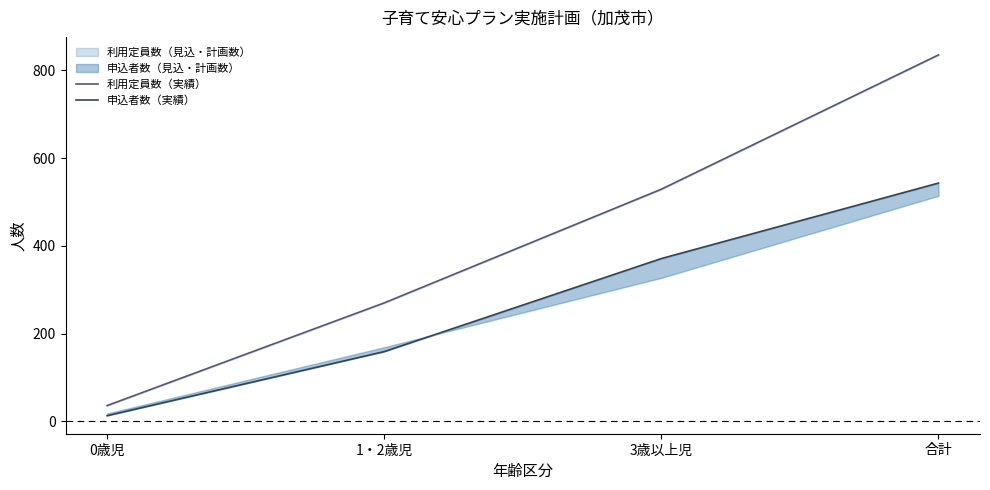

True or false: 利用定員数（実績） and 申込者数（実績） cross at least once.

False